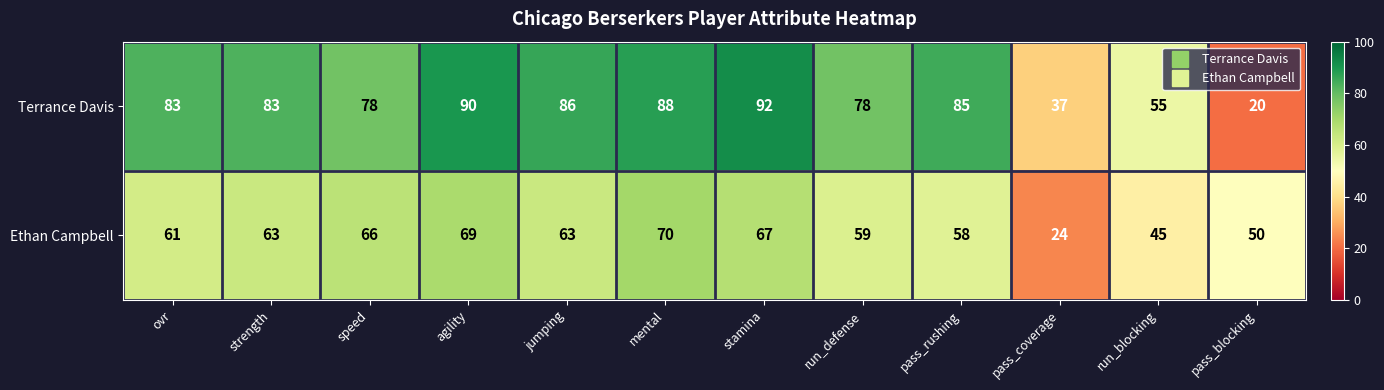

How many series are shown in this chart?

2